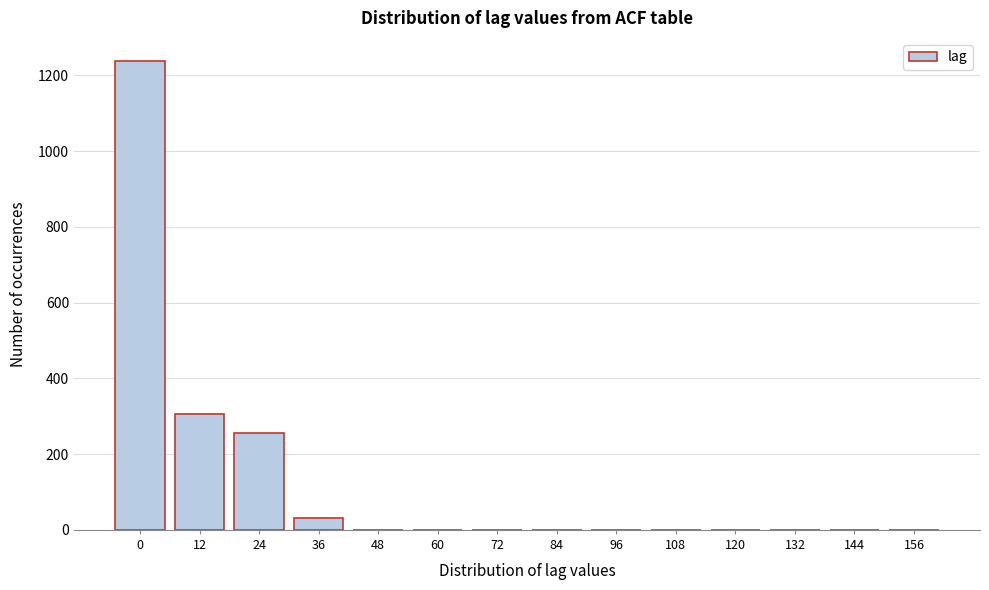

What is the sum of the values at 84 and 36?

30.4